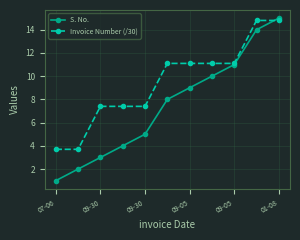

List the series in order of their overall mean, lowest first.

S. No., Invoice Number (/30)